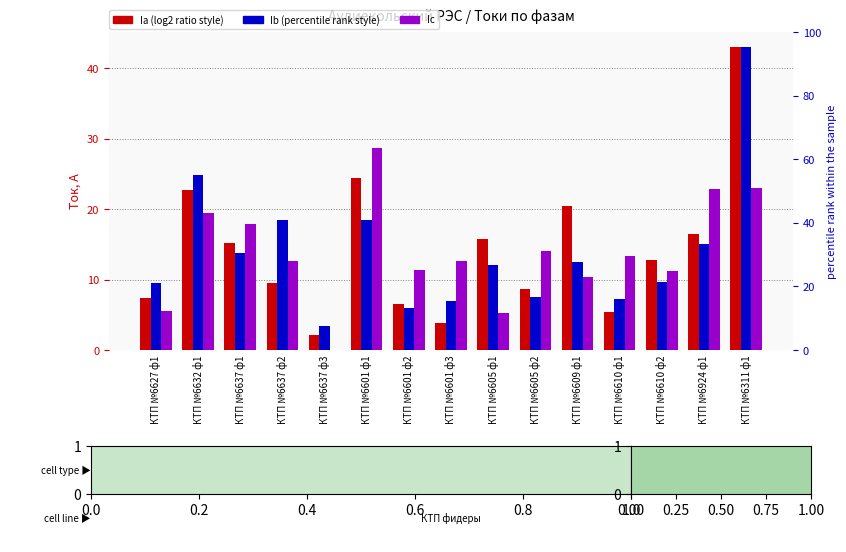

What is the value of the Ib bar at the 12th from the left?

7.2